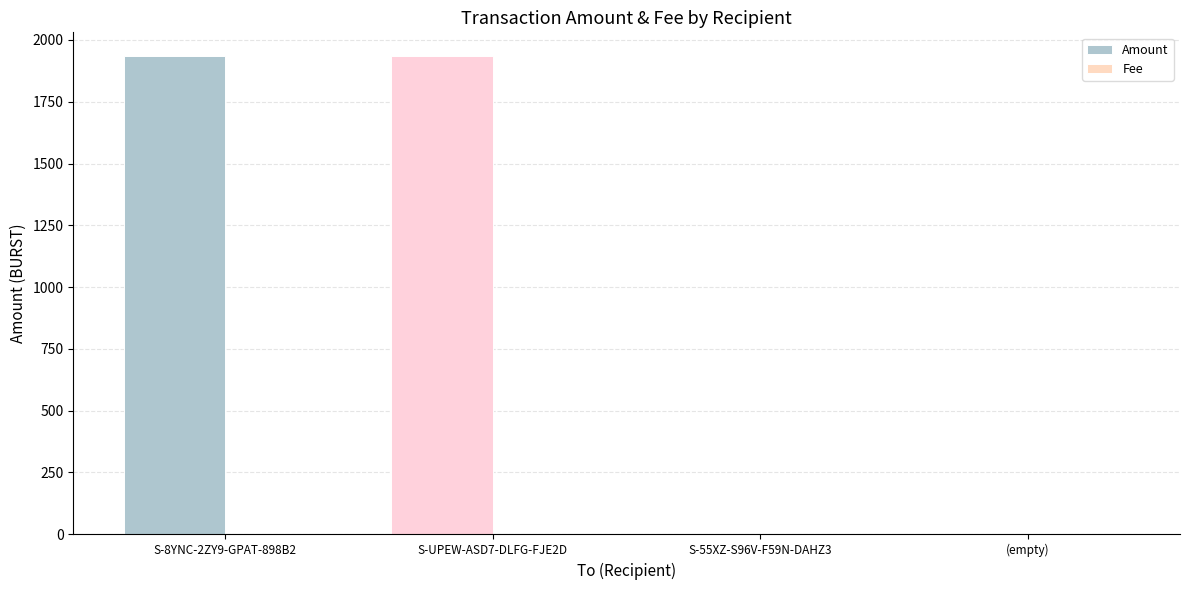

Which series has the largest total across all categories?

Amount